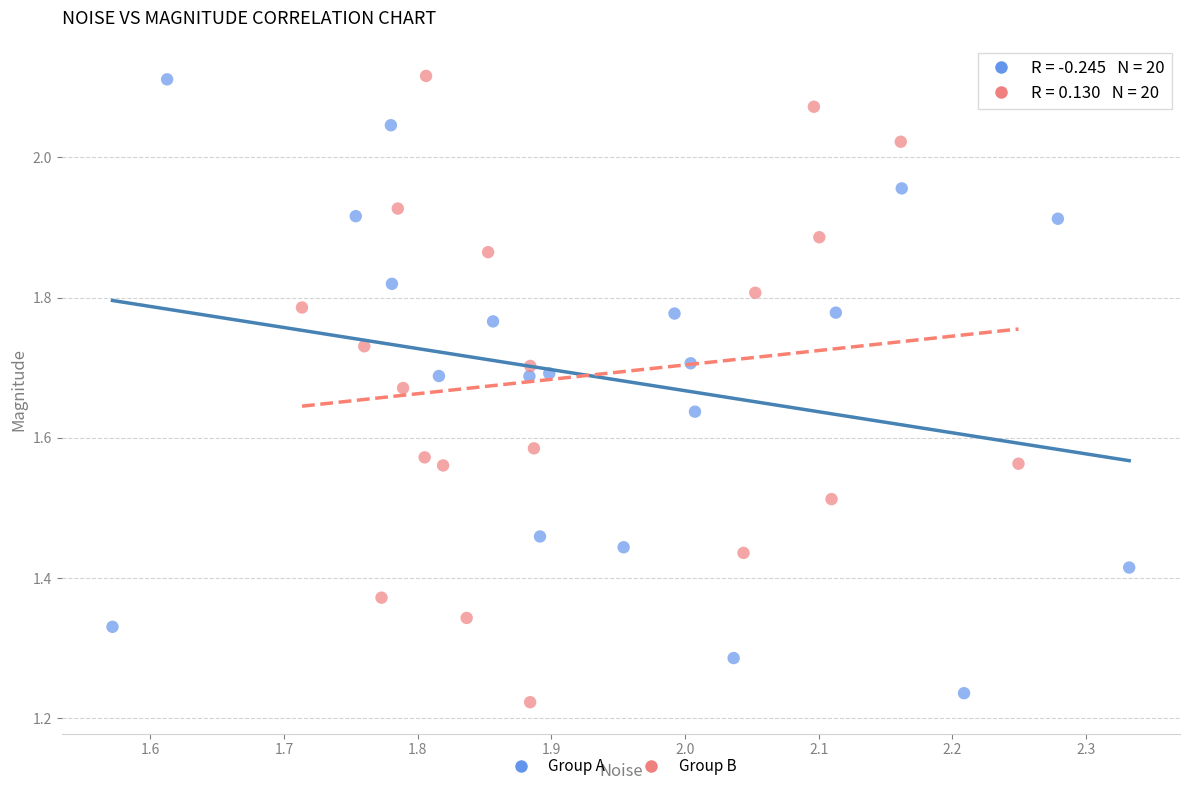

What are all the series names shown in the legend?

Group A, Group B